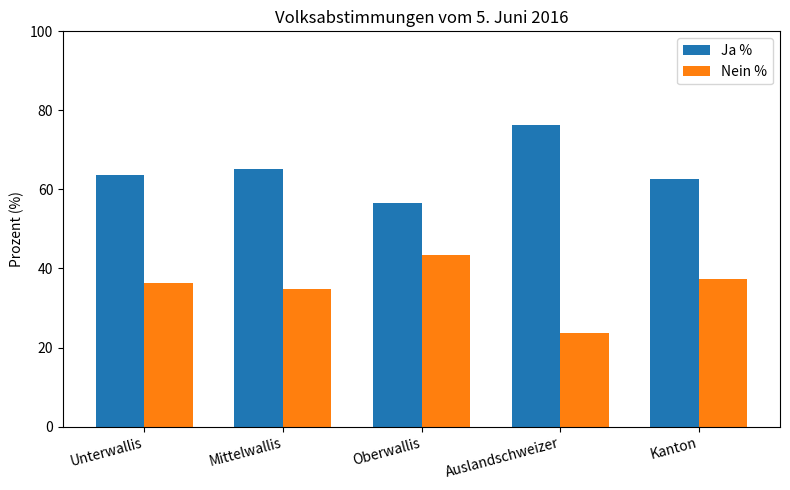

How many groups of bars are there?

5